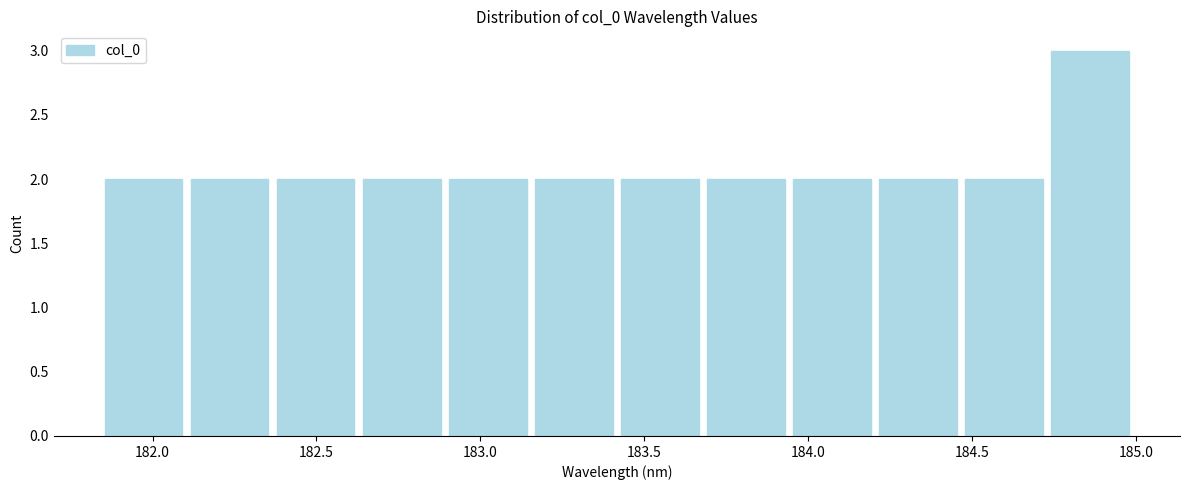

Reading left to right, list every bar in this chart as the range it spans on the x-axis followed by its height. Neither the bar edges nor the heights are printed on the chart, so give them approximately, as read against the axes.

181.85 to 182.10: 2
182.10 to 182.35: 2
182.35 to 182.65: 2
182.65 to 182.90: 2
182.90 to 183.15: 2
183.15 to 183.40: 2
183.40 to 183.70: 2
183.70 to 183.95: 2
183.95 to 184.20: 2
184.20 to 184.45: 2
184.45 to 184.75: 2
184.75 to 185.00: 3